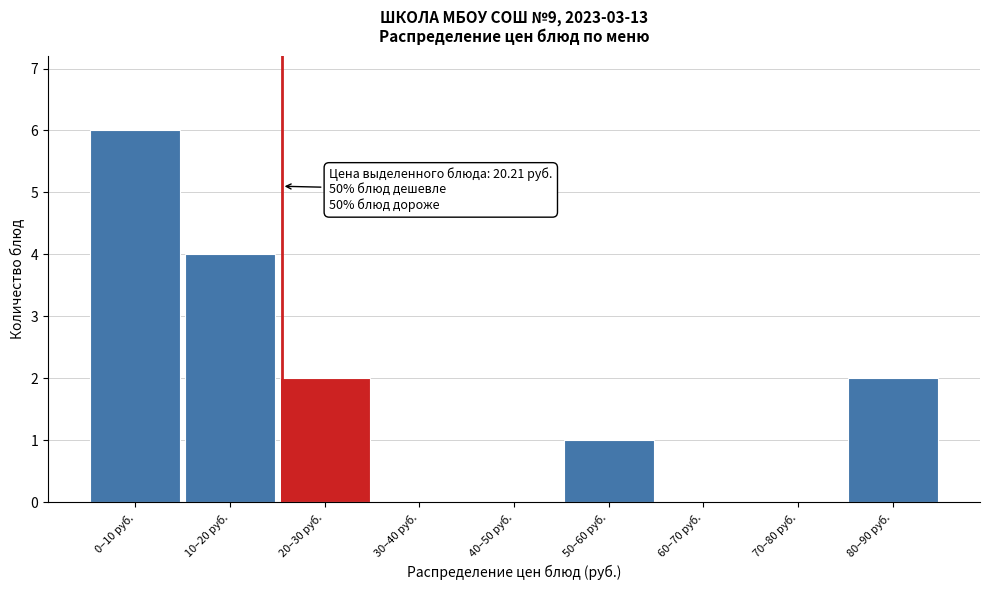

Reading right to left, list all the values displayed in this chart.

80–90 руб.=2	70–80 руб.=0	60–70 руб.=0	50–60 руб.=1	40–50 руб.=0	30–40 руб.=0	20–30 руб.=2	10–20 руб.=4	0–10 руб.=6